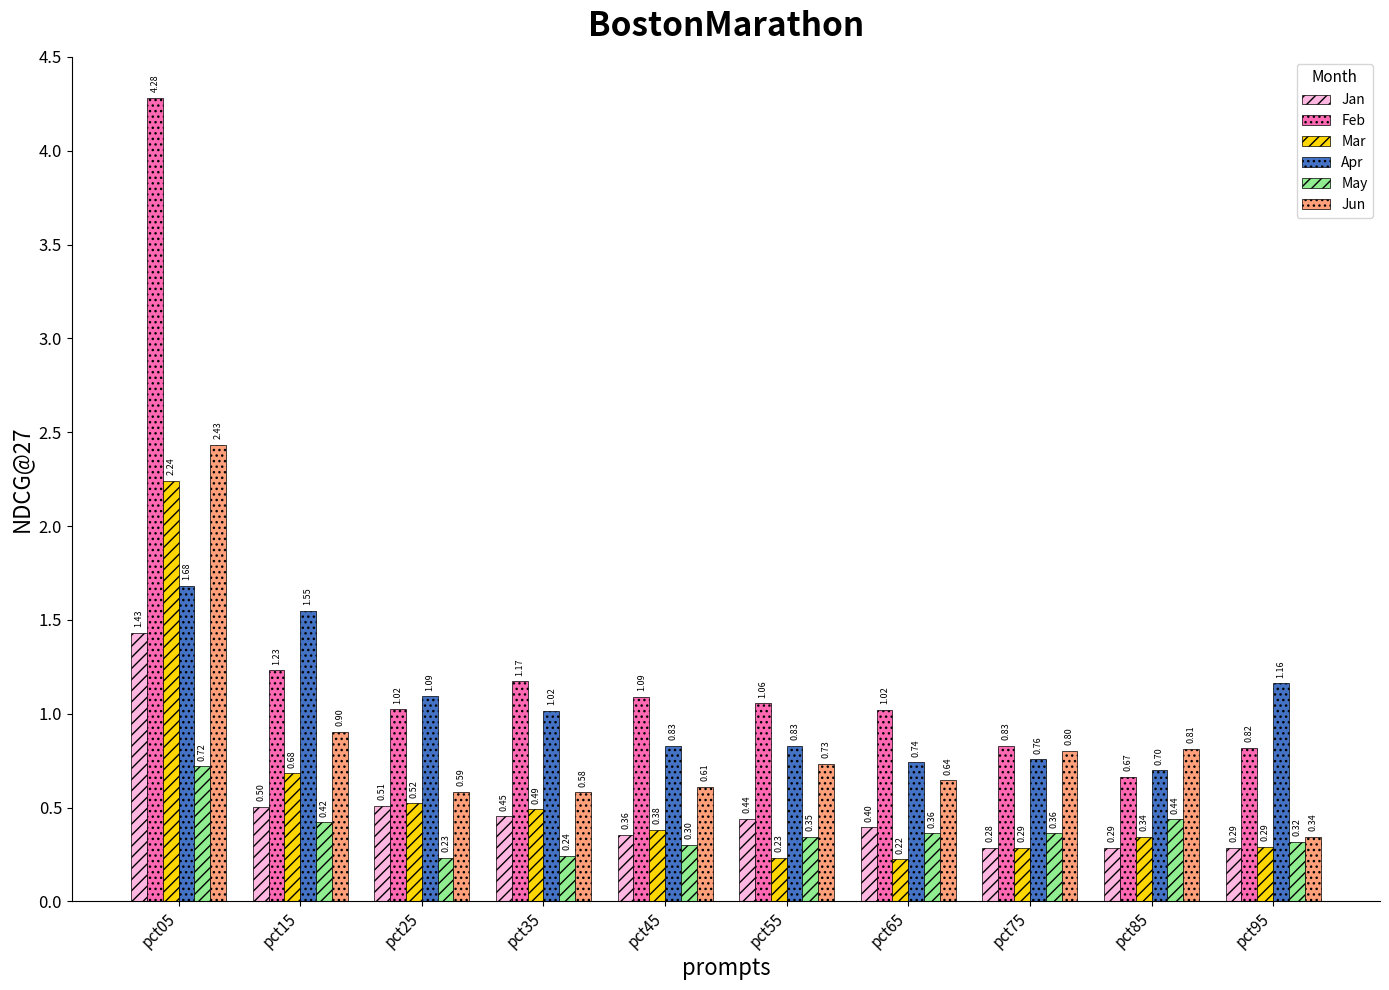

At which category is the sum across all series the highest?

pct05